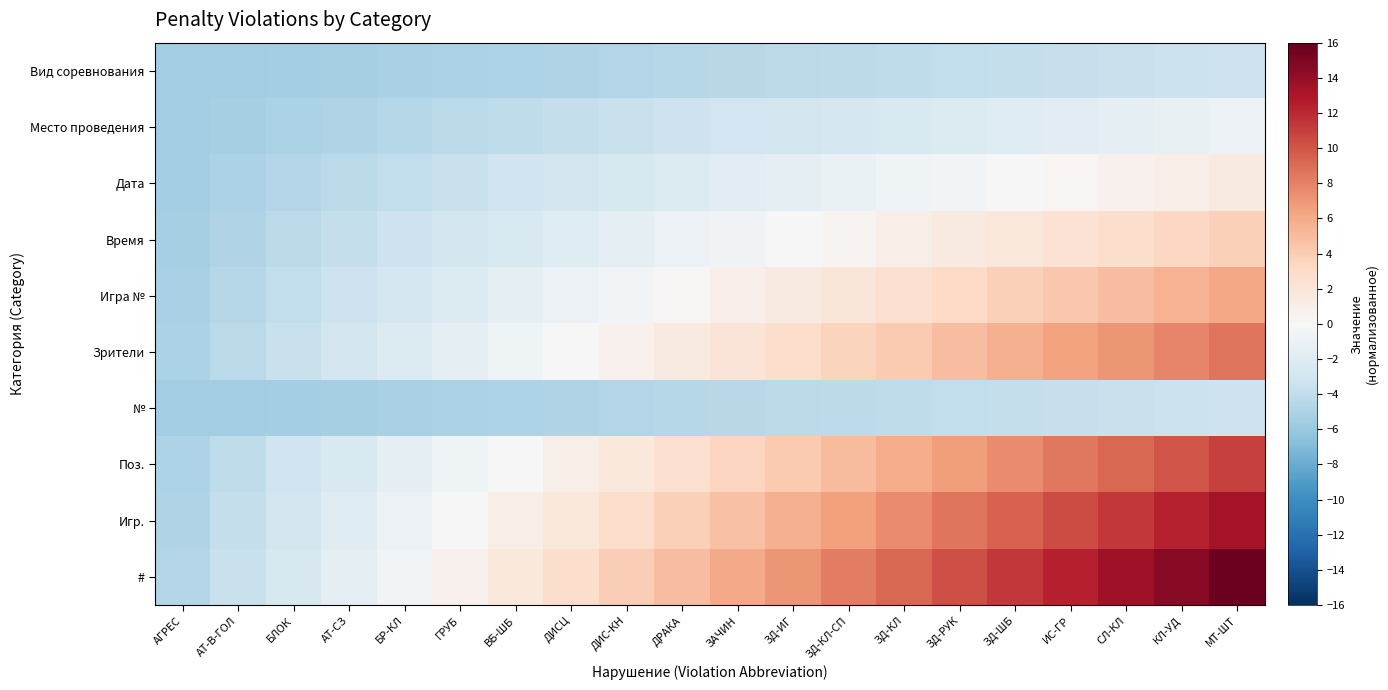

What is the total value across all series at ДИСЦ?

-13.7